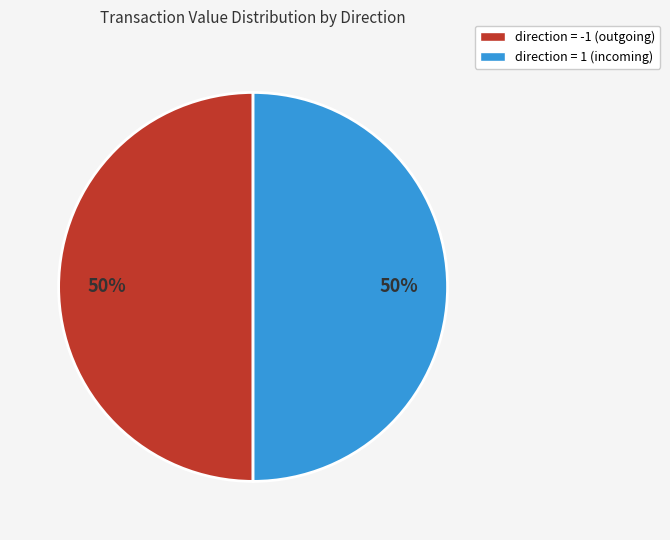

To the nearest percent, what percentage of the pie is direction = -1 (outgoing)?

50%